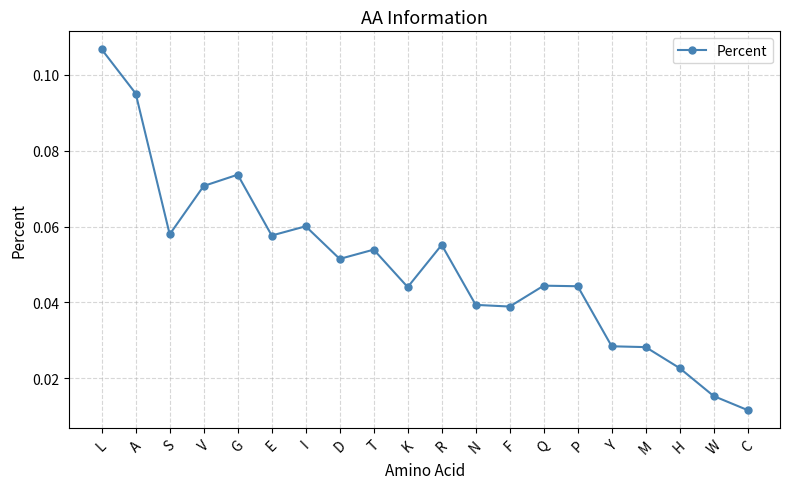

What position from the right is Y?

5